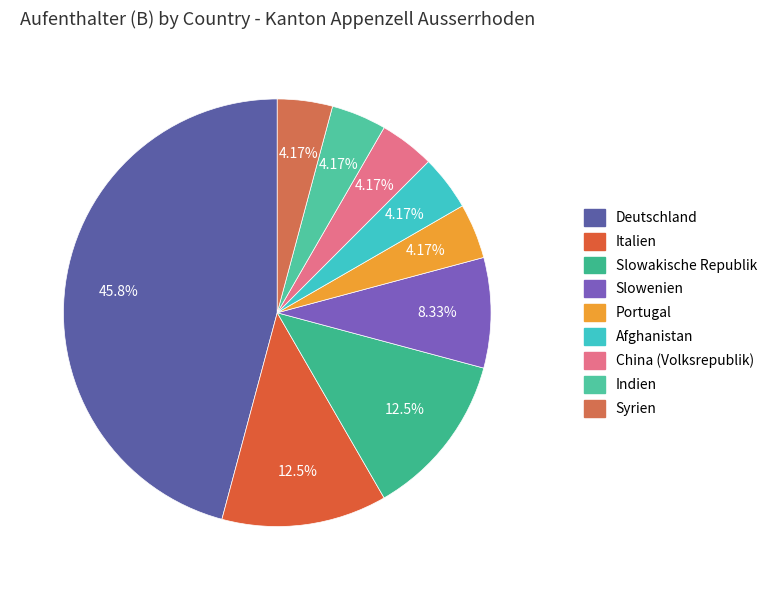

How many segments does this pie chart have?

9